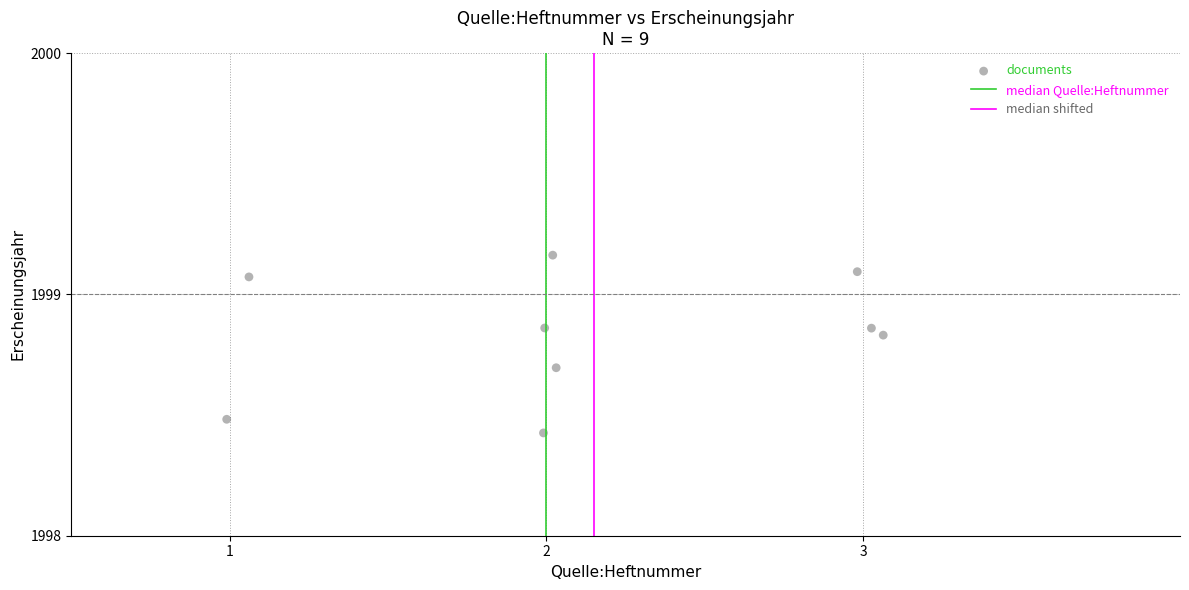

What is the average X value?

2.1